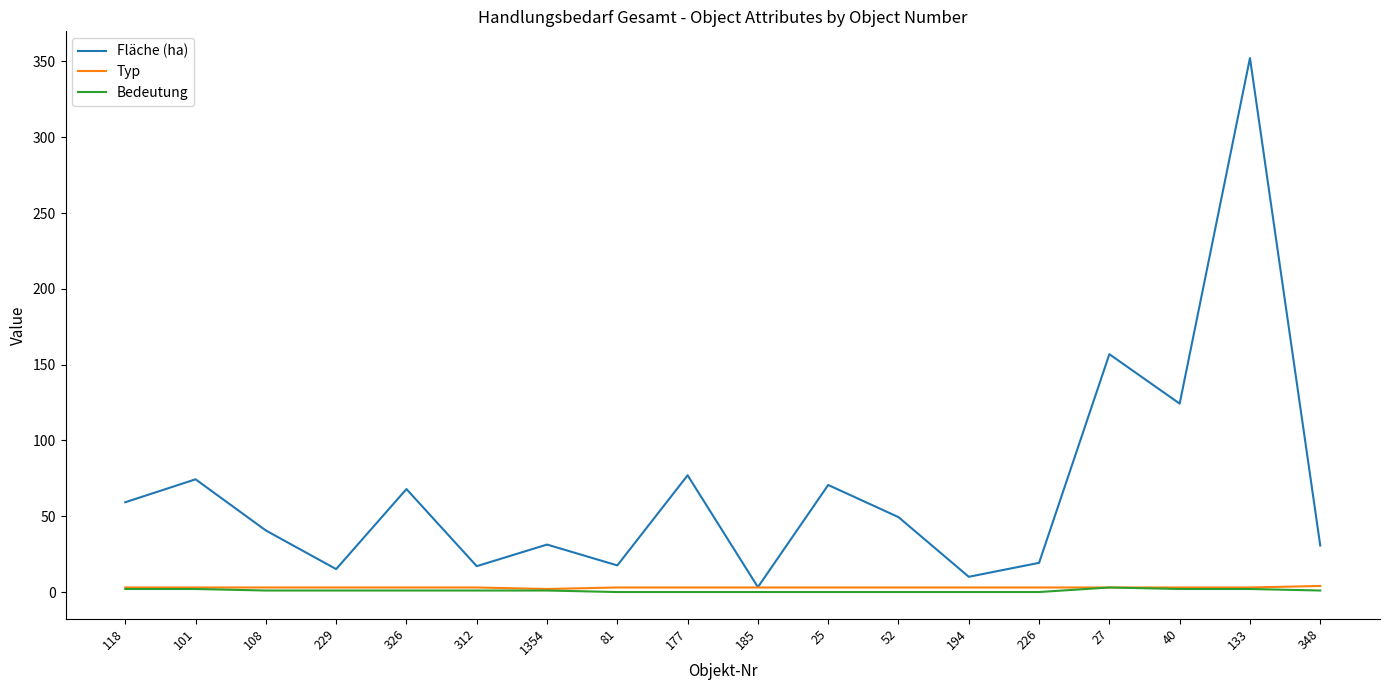

Which series has the largest range (max minus min)?

Fläche (ha)